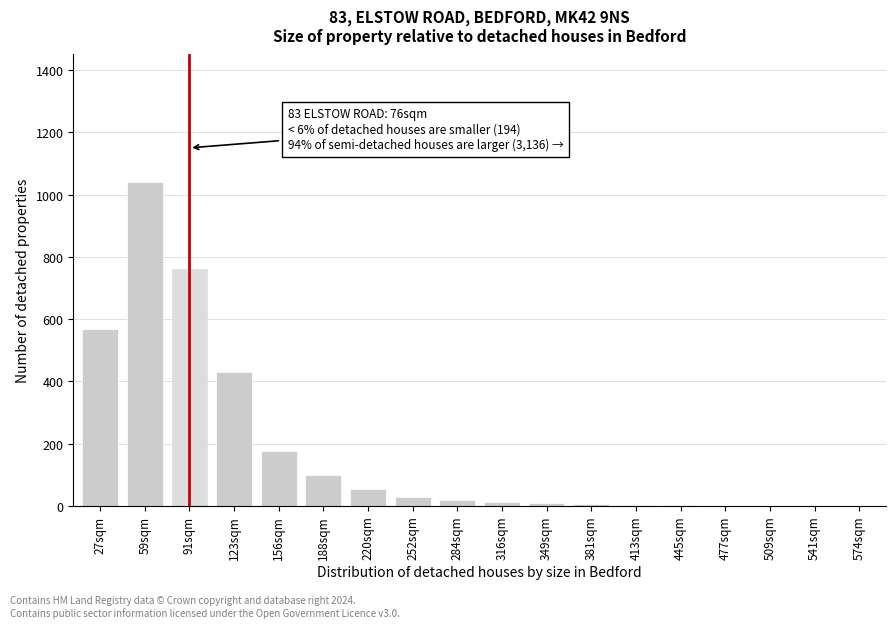

What is the change in value from 156sqm to 220sqm?

-120